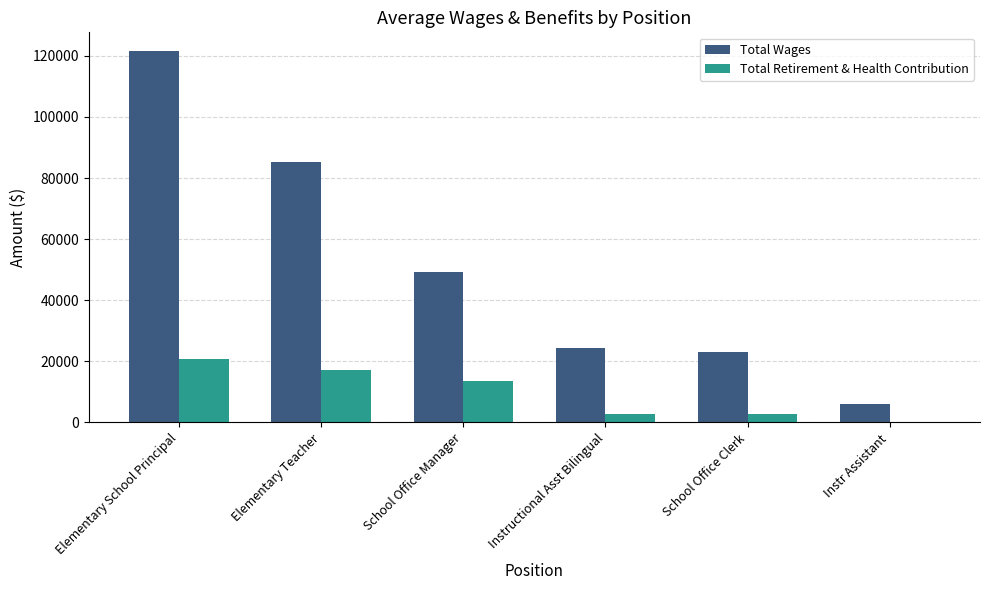

At which category is the sum across all series the highest?

Elementary School Principal